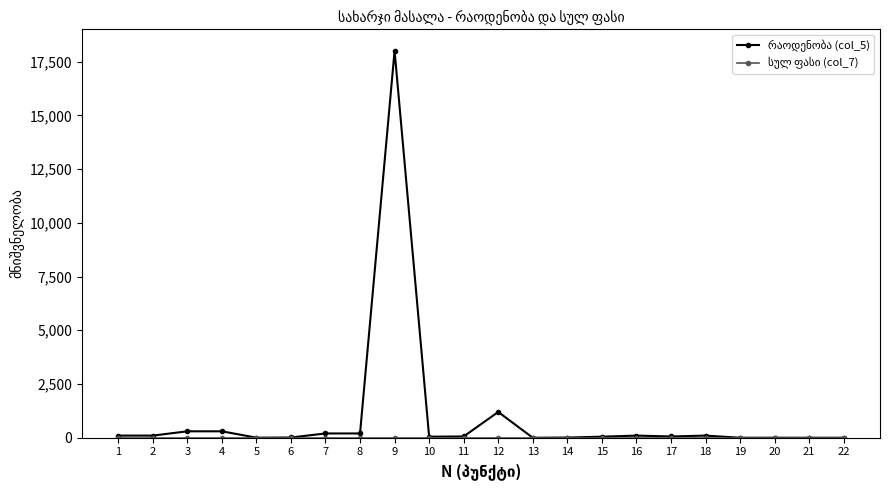

At which category is the sum across all series the highest?

9